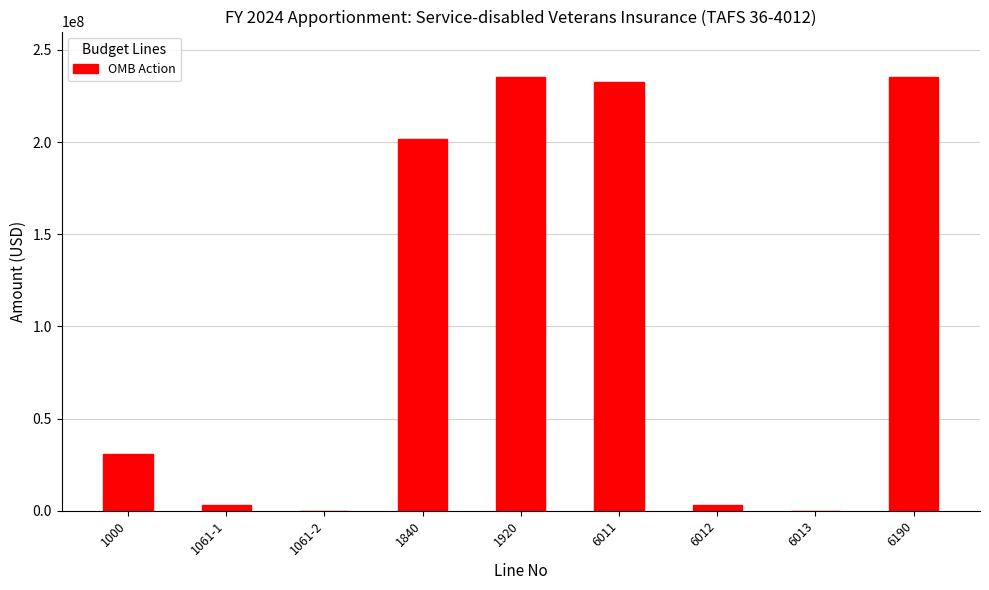

What is the sum of the values at 1920 and 6012?

238431577